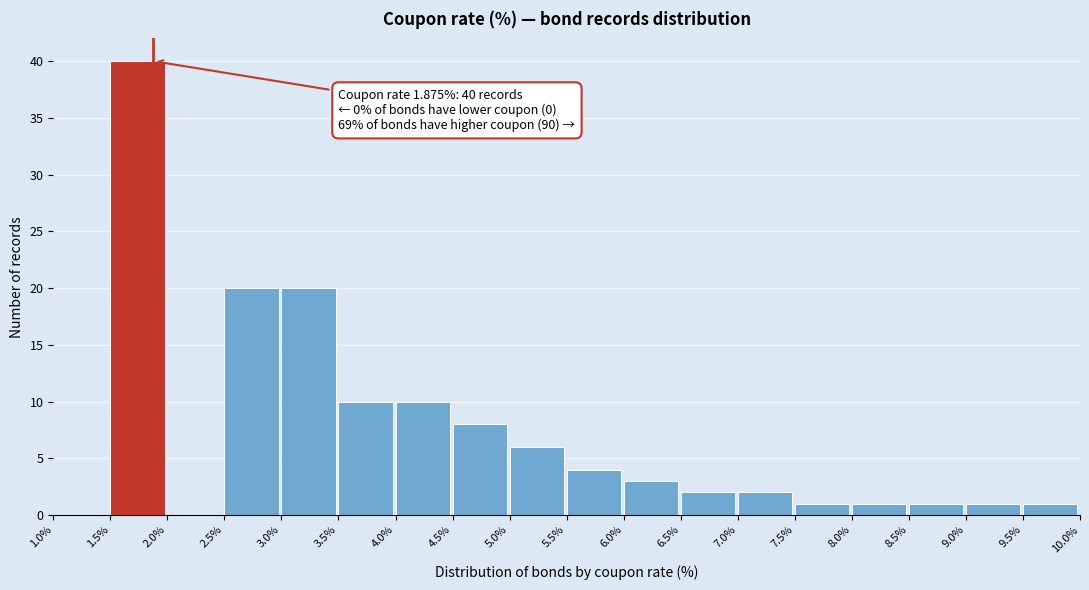

Over which range of the x-axis is the bar tallest?

1.5% to 2.0%